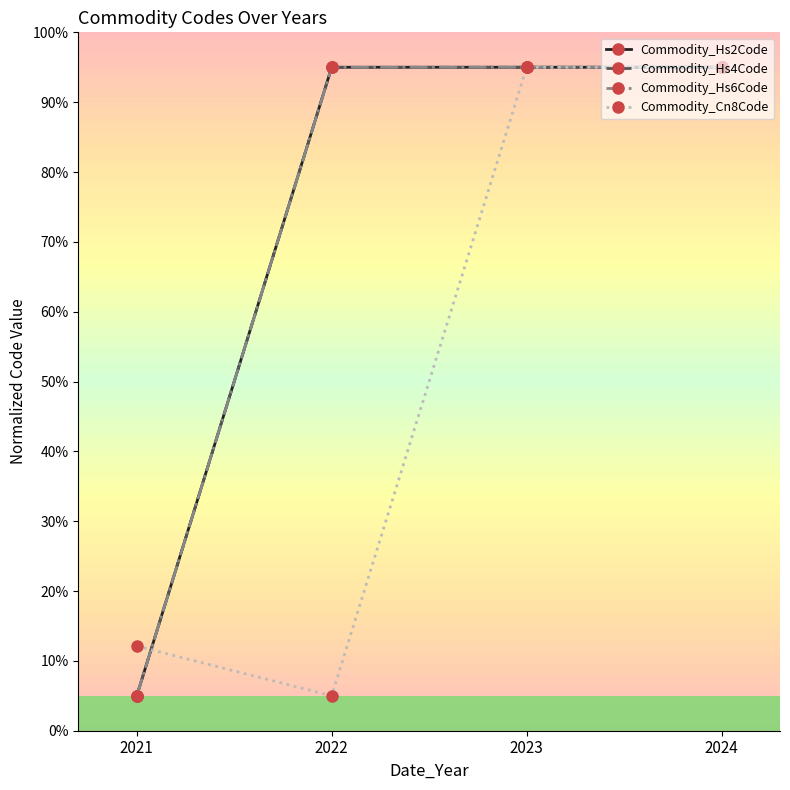

At which category does Commodity_Cn8Code reach its first local valley?

2022